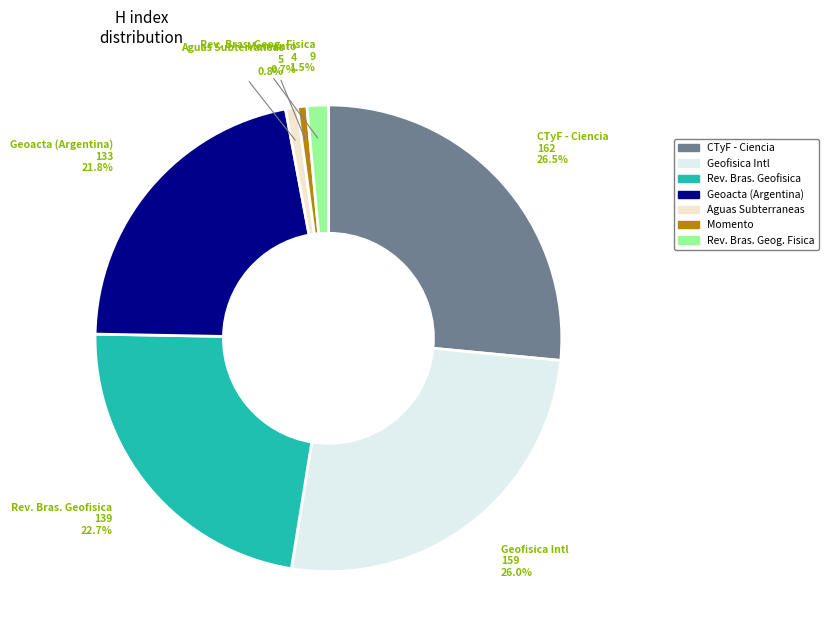

Is there a majority slice in this chart?

No